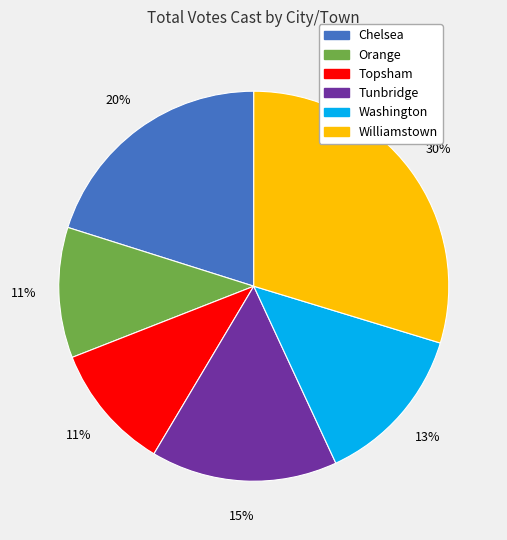

Combined, do Orange and Williamstown account for over 50%?

No